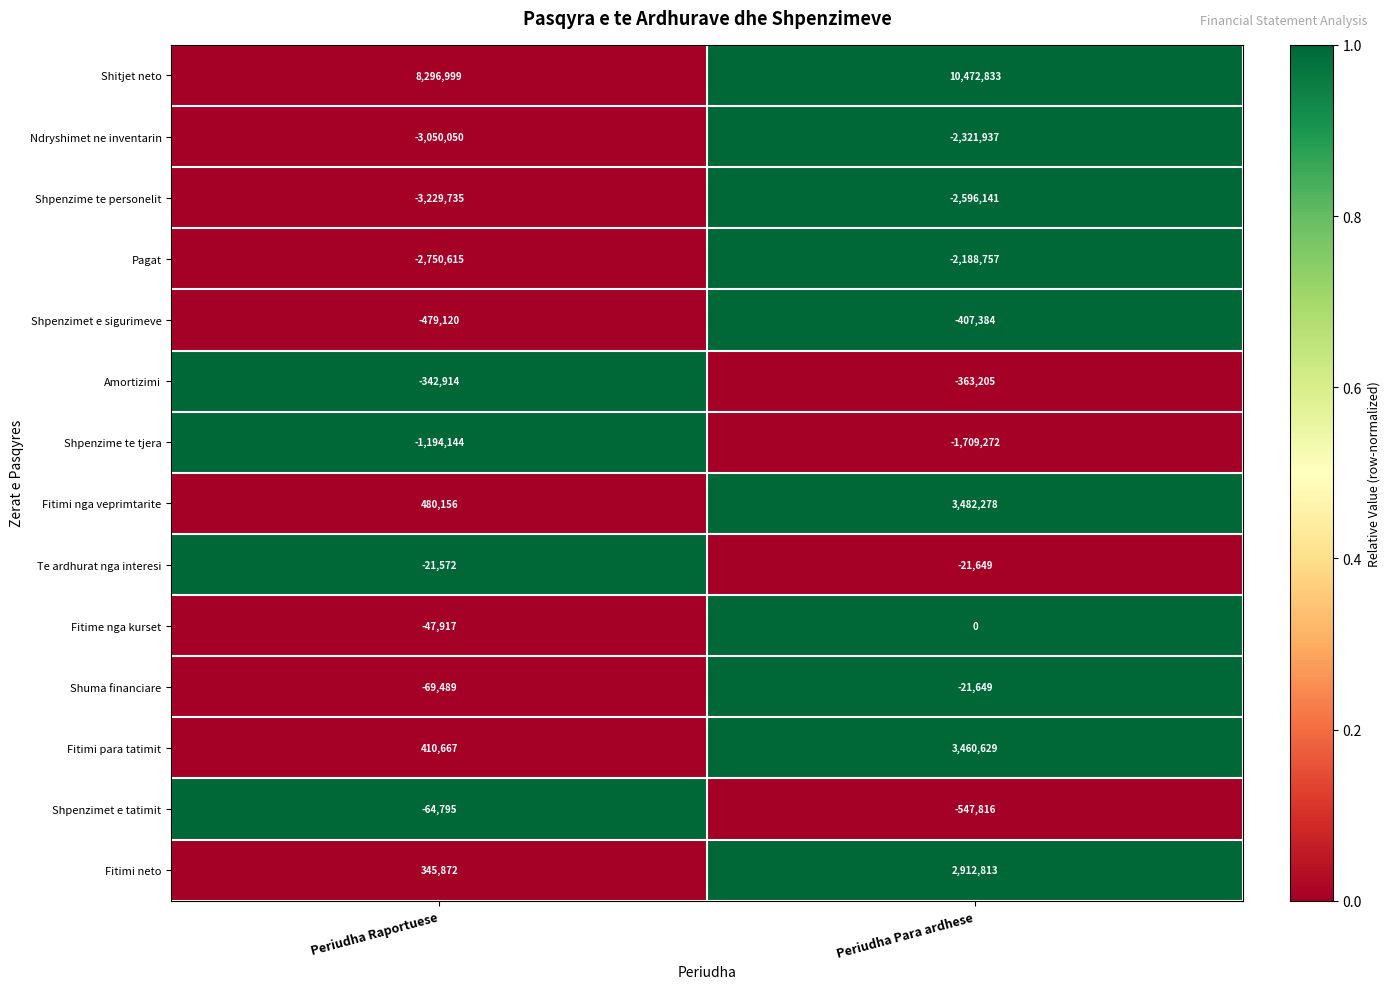

Which series has the widest spread of values?

Fitimi para tatimit